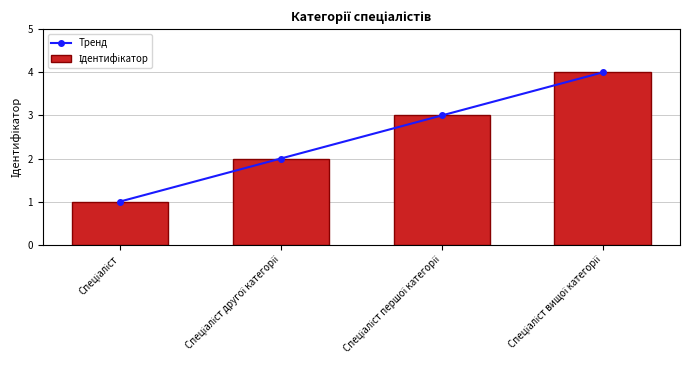

The value of Ідентифікатор at Спеціаліст is 1. True or false?

True